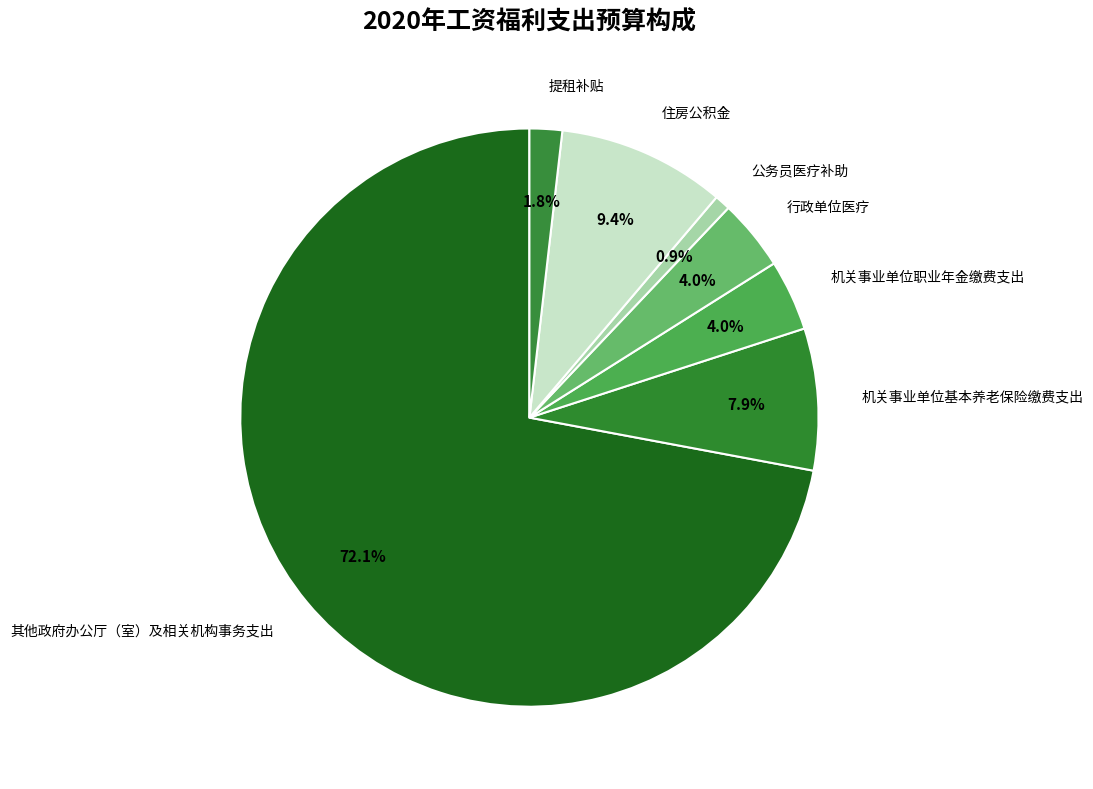

How many segments does this pie chart have?

7